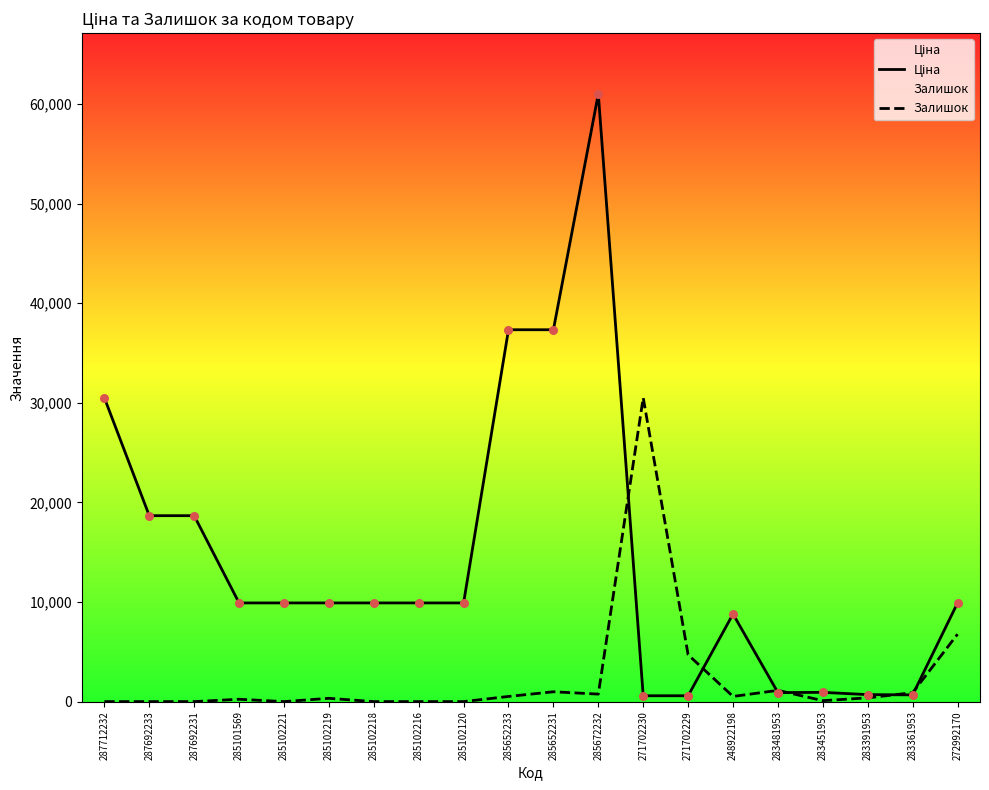

What is the total value across all series at 283361953?

1569.7